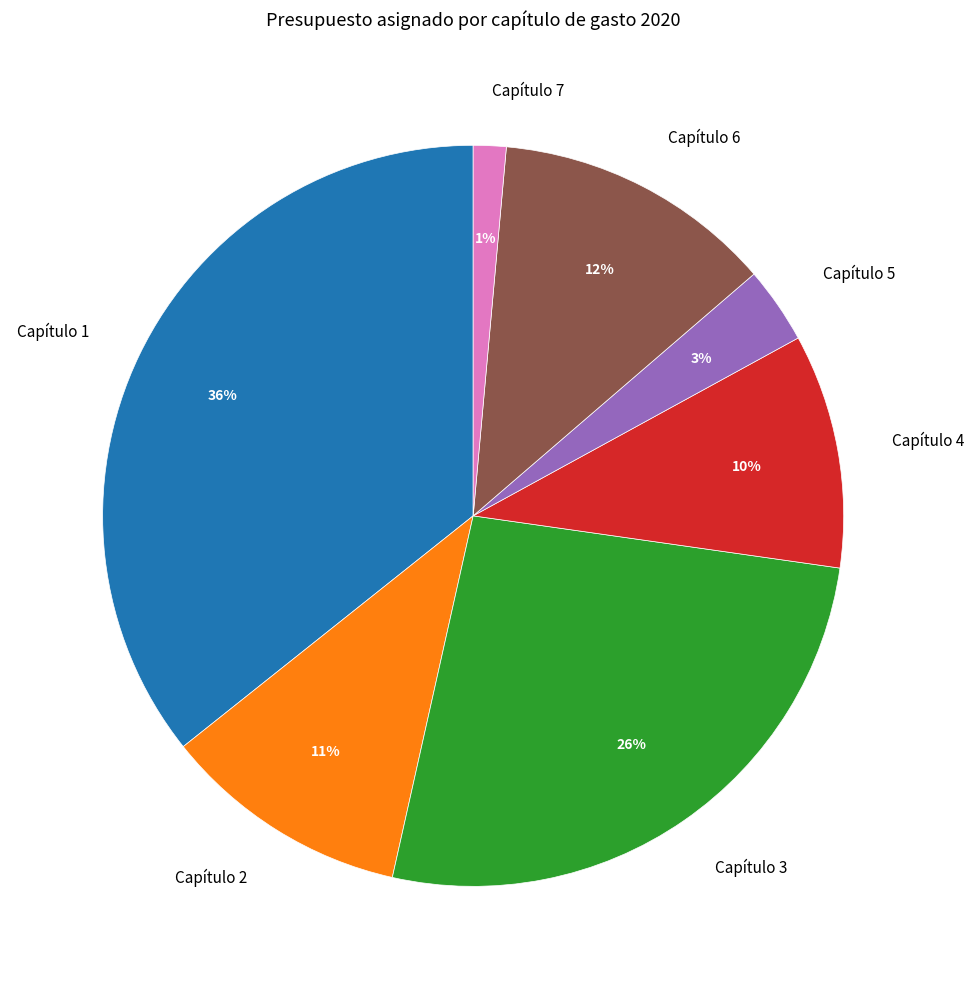

To the nearest percent, what is the combined percentage of Capítulo 2 and Capítulo 3?

37%